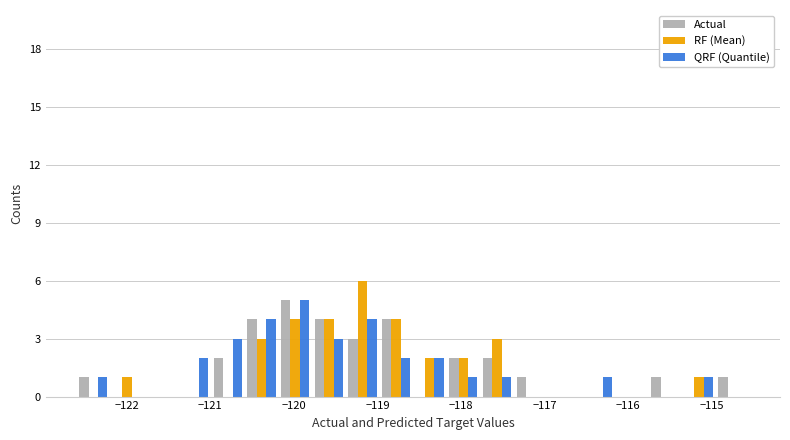

Count the number of categories in the chart.

20